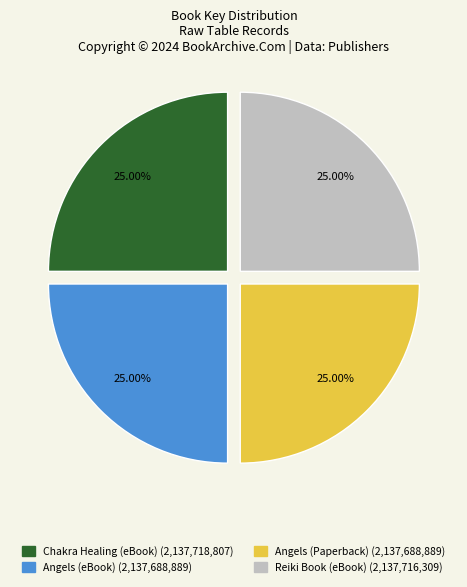

To the nearest percent, what portion does Reiki Book (eBook) represent?

25%